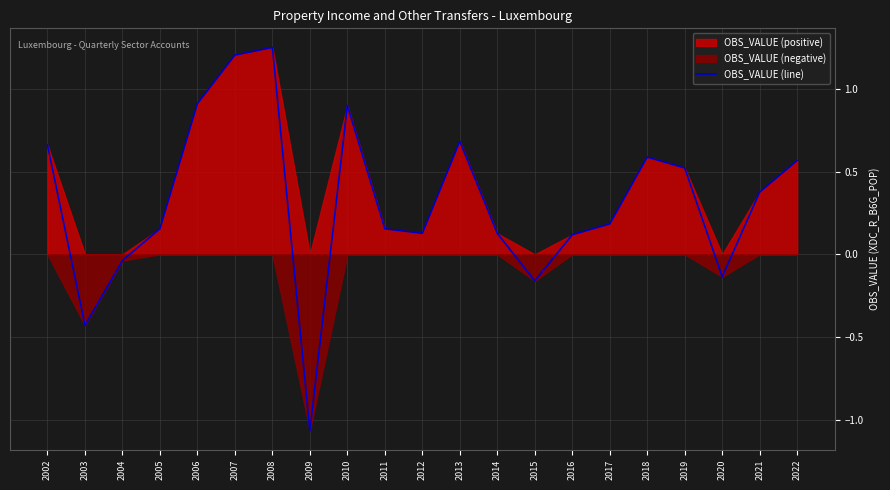

Where is the first local minimum?

2003